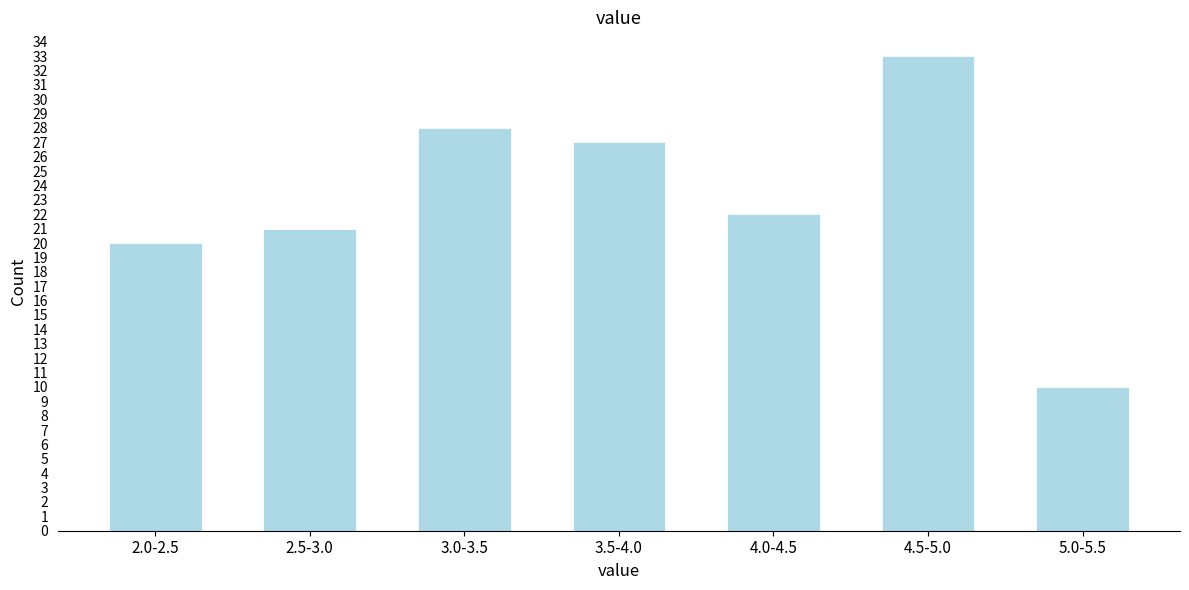

Reading left to right, list all the values displayed in this chart.

20	21	28	27	22	33	10